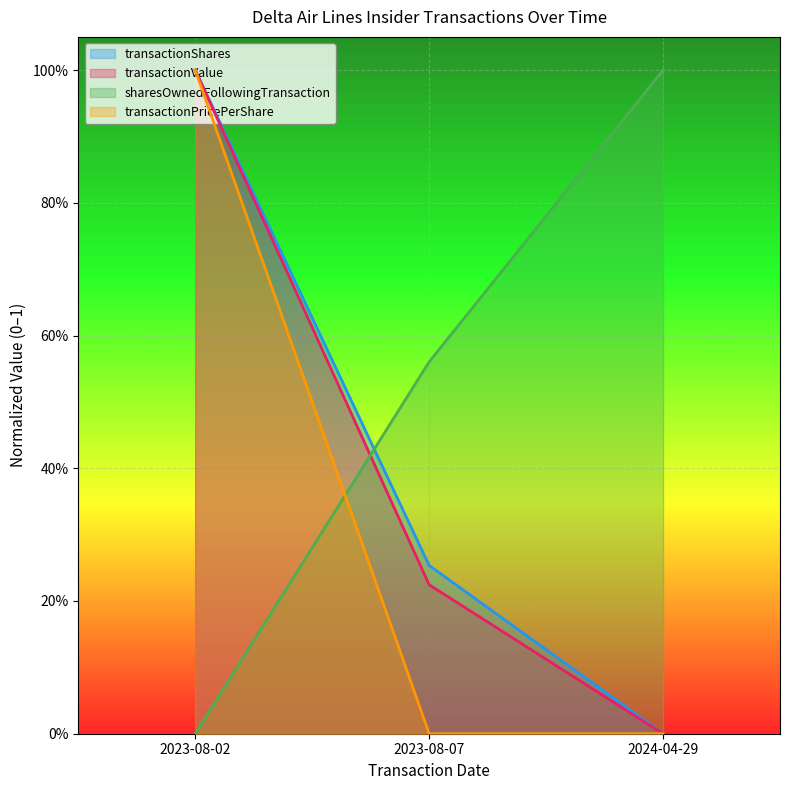

Is it true that transactionValue equals 0.2 at 2023-08-07?

True